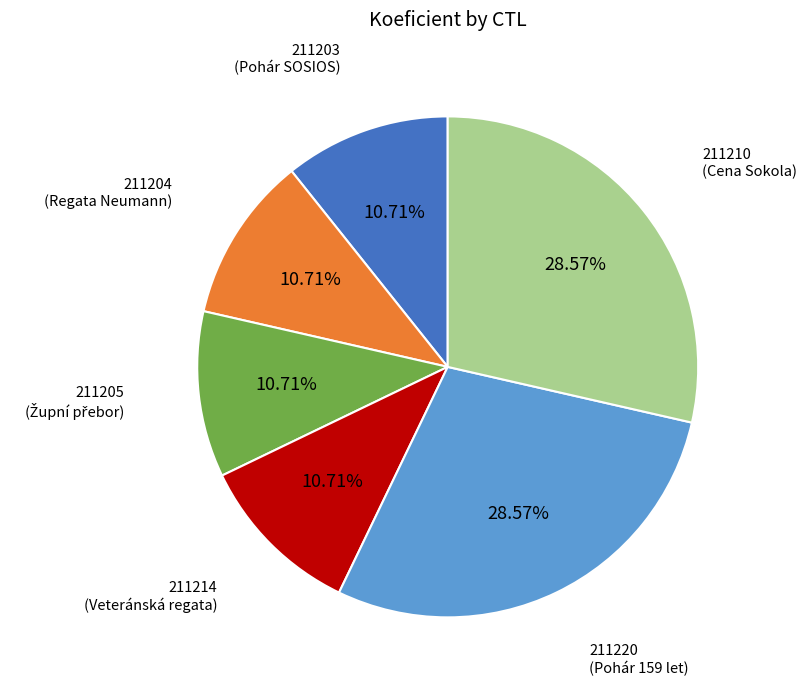

How many segments does this pie chart have?

6